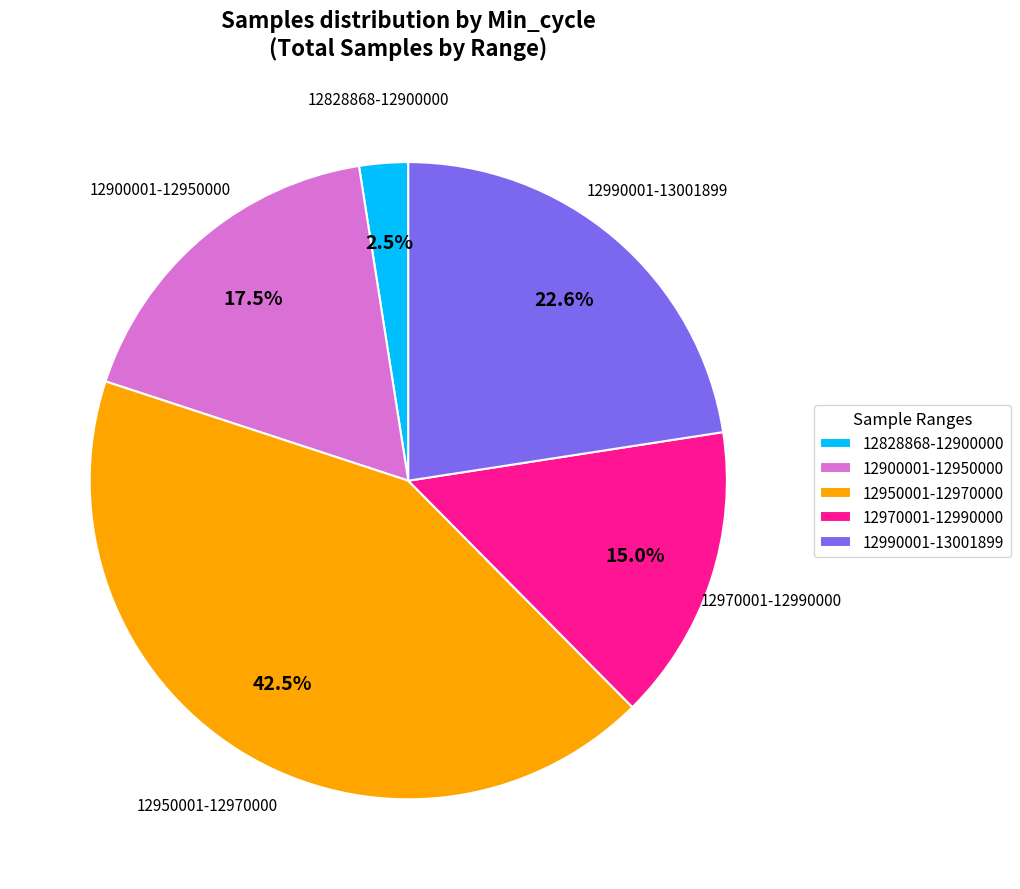

What is the smallest slice in the pie chart?

12828868-12900000